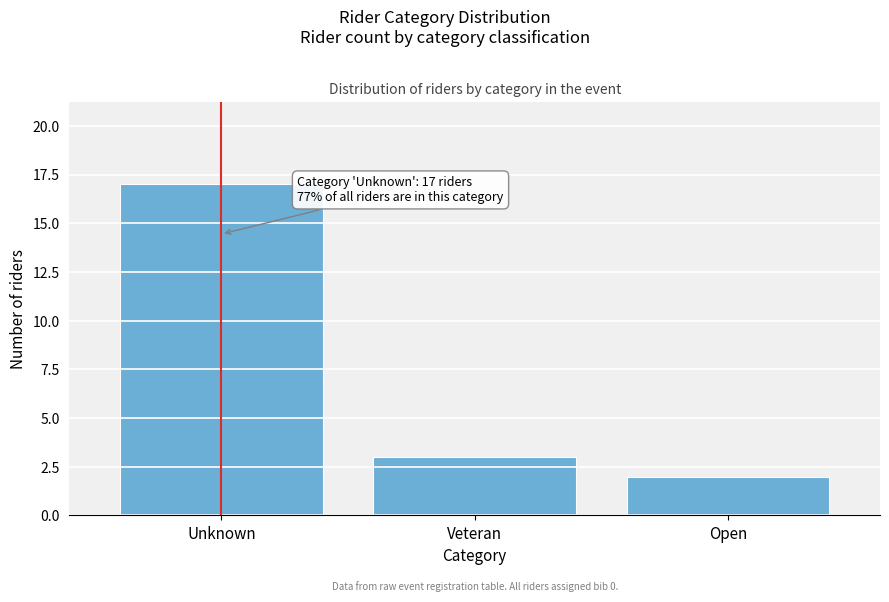

Reading left to right, what are all the values shown in this chart?

17	3	2